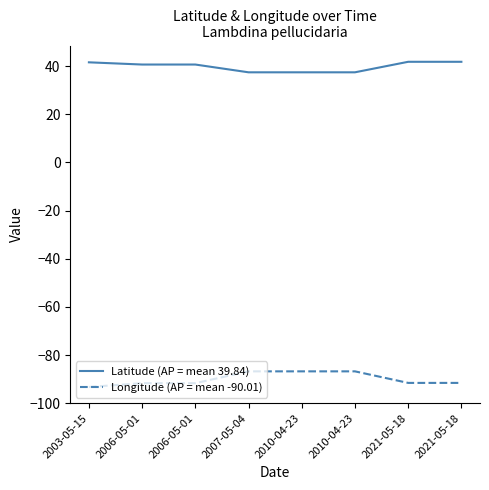

Is this an area chart (filled region under the line)?

No